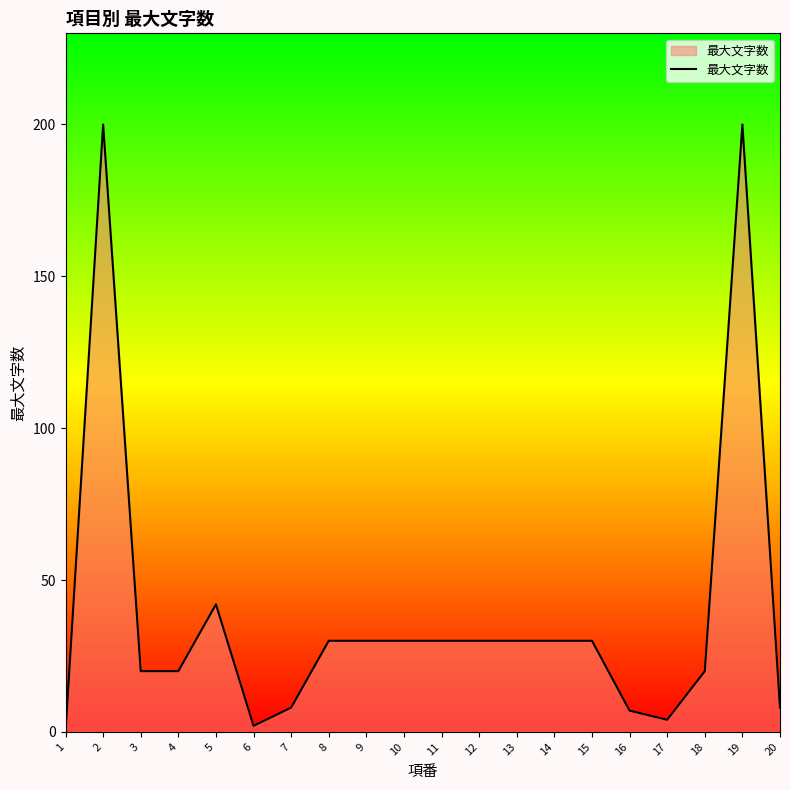

Between 6 and 13, which is larger?

13